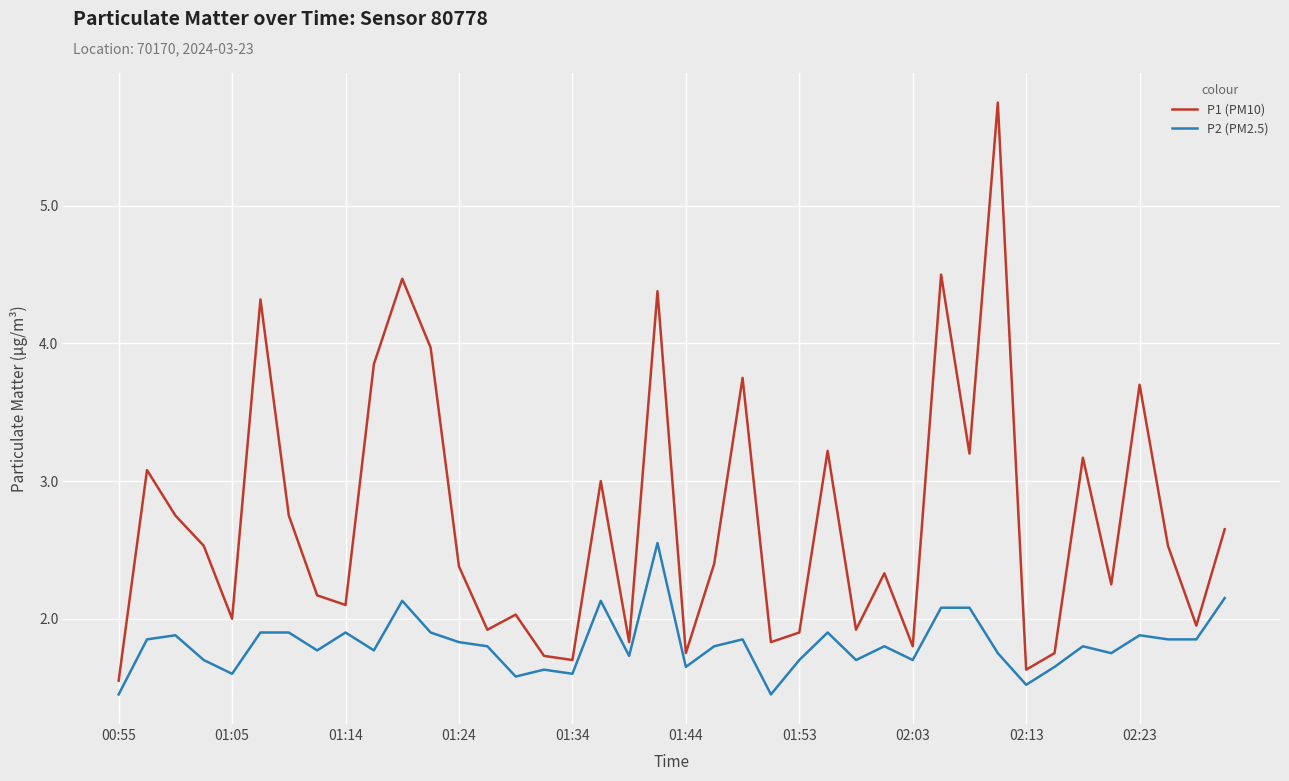

Which series has the largest total across all categories?

P1 (PM10)